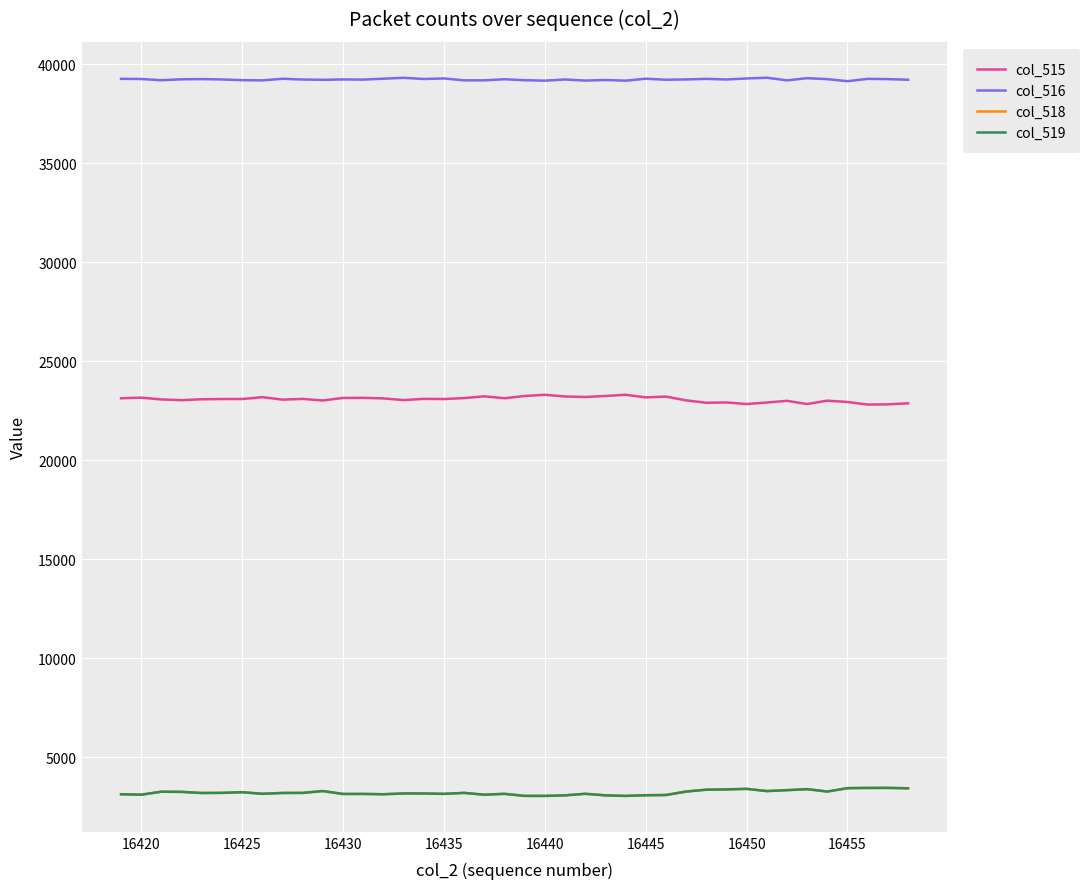

Which series has the largest total across all categories?

col_516